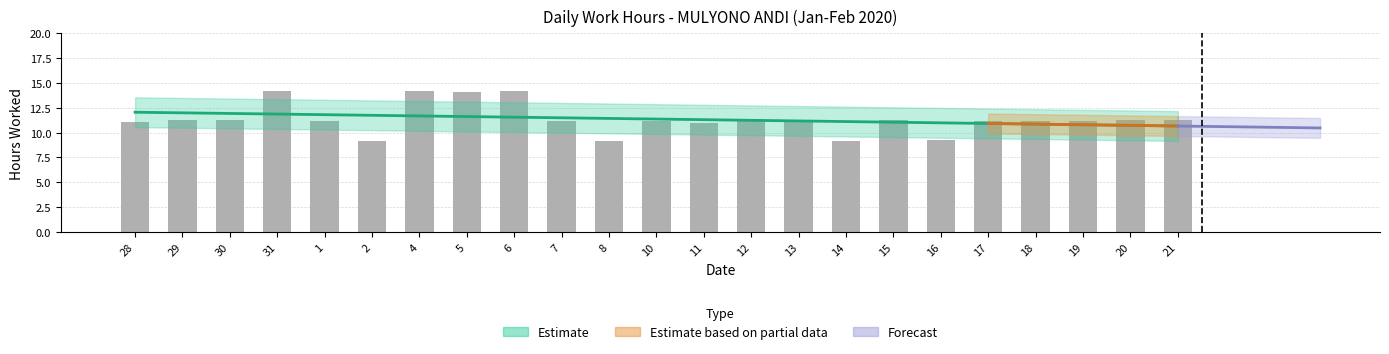

The chart shows a value of 11.3 at 20. True or false?

True